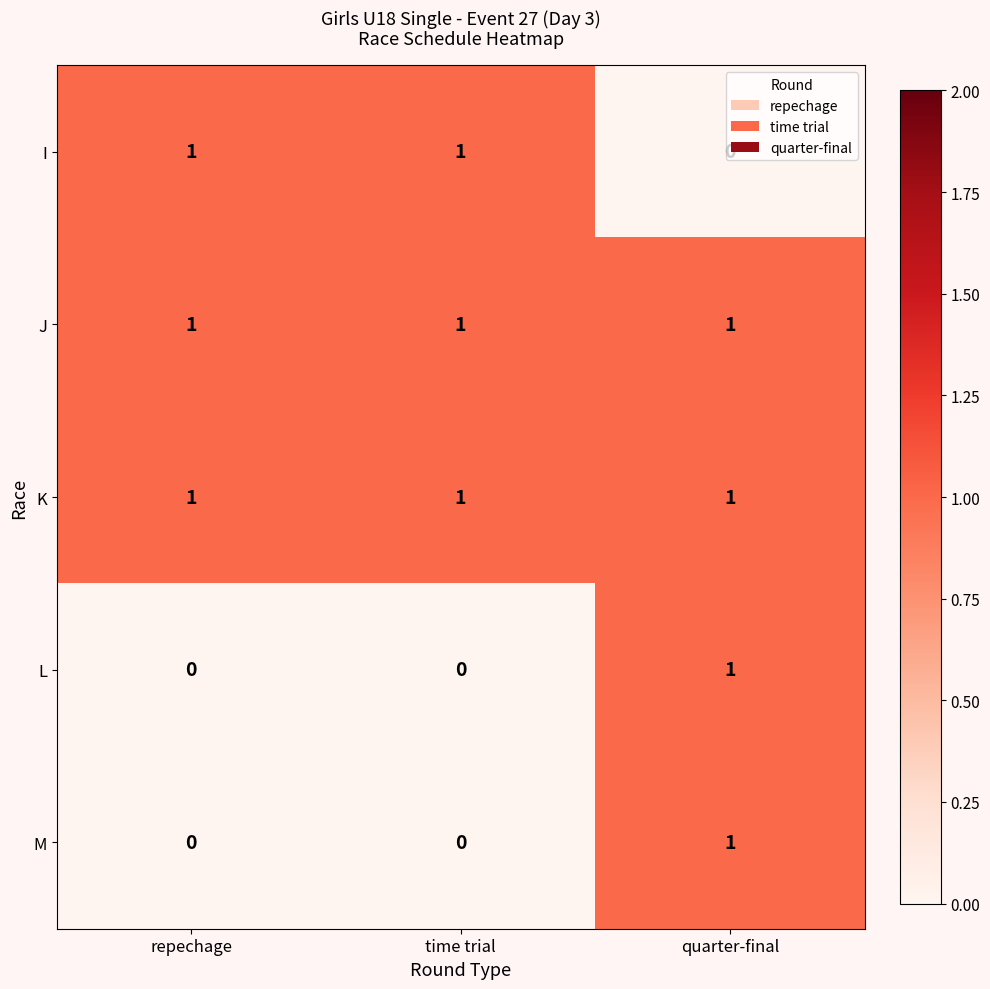

Count the M values in the range 0 to 1.

3